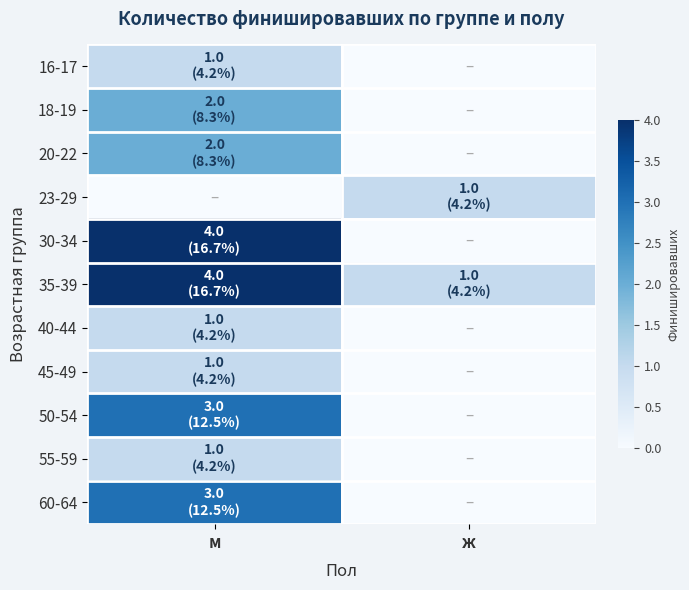

What is the maximum value shown in the chart?

4